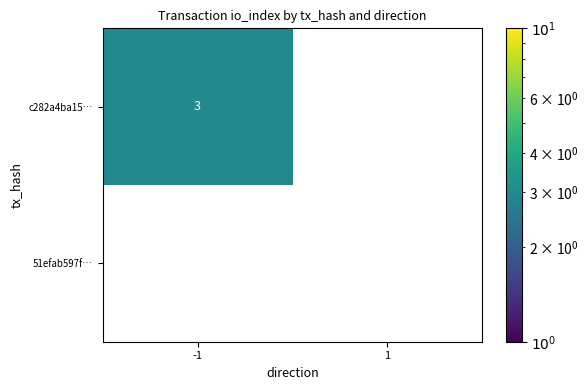

At which category is the sum across all series the highest?

-1